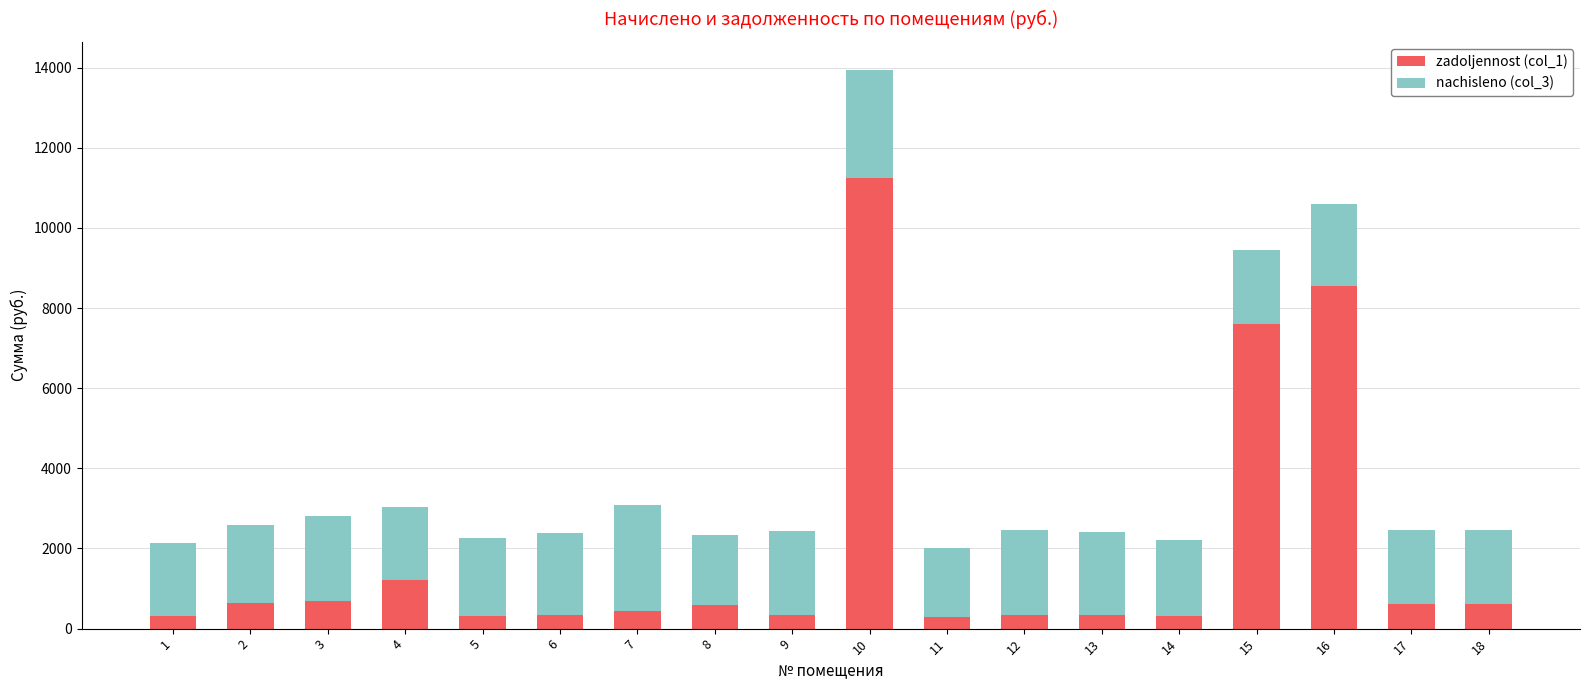

At which category is the sum across all series the highest?

10